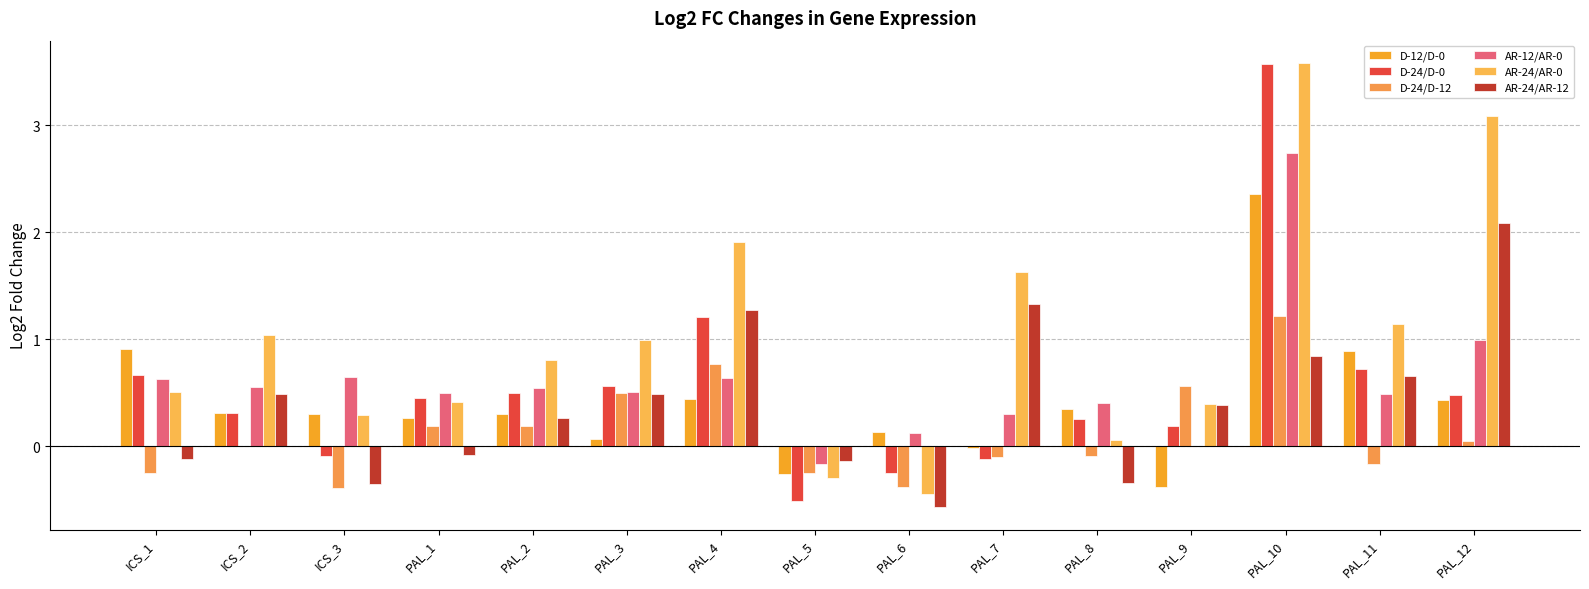

Reading left to right, what are all the values shown in this chart?

D-12/D-0: 0.9	0.3	0.3	0.3	0.3	0.1	0.4	-0.3	0.1	-0.0	0.3	-0.4	2.4	0.9	0.4
D-24/D-0: 0.7	0.3	-0.1	0.4	0.5	0.6	1.2	-0.5	-0.3	-0.1	0.3	0.2	3.6	0.7	0.5
D-24/D-12: -0.2	-0.0	-0.4	0.2	0.2	0.5	0.8	-0.2	-0.4	-0.1	-0.1	0.6	1.2	-0.2	0.0
AR-12/AR-0: 0.6	0.6	0.7	0.5	0.5	0.5	0.6	-0.2	0.1	0.3	0.4	0.0	2.7	0.5	1.0
AR-24/AR-0: 0.5	1.0	0.3	0.4	0.8	1.0	1.9	-0.3	-0.4	1.6	0.1	0.4	3.6	1.1	3.1
AR-24/AR-12: -0.1	0.5	-0.4	-0.1	0.3	0.5	1.3	-0.1	-0.6	1.3	-0.3	0.4	0.8	0.7	2.1